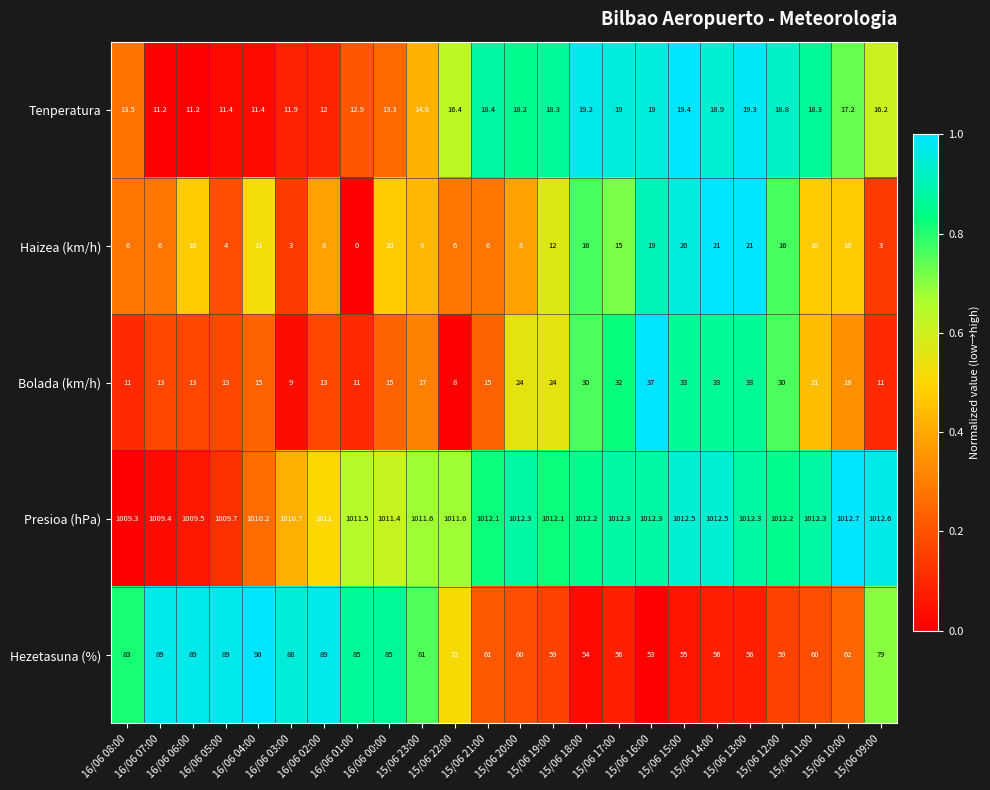

Which series changed the most between 16/06 05:00 and 15/06 09:00?

Hezetasuna (%)